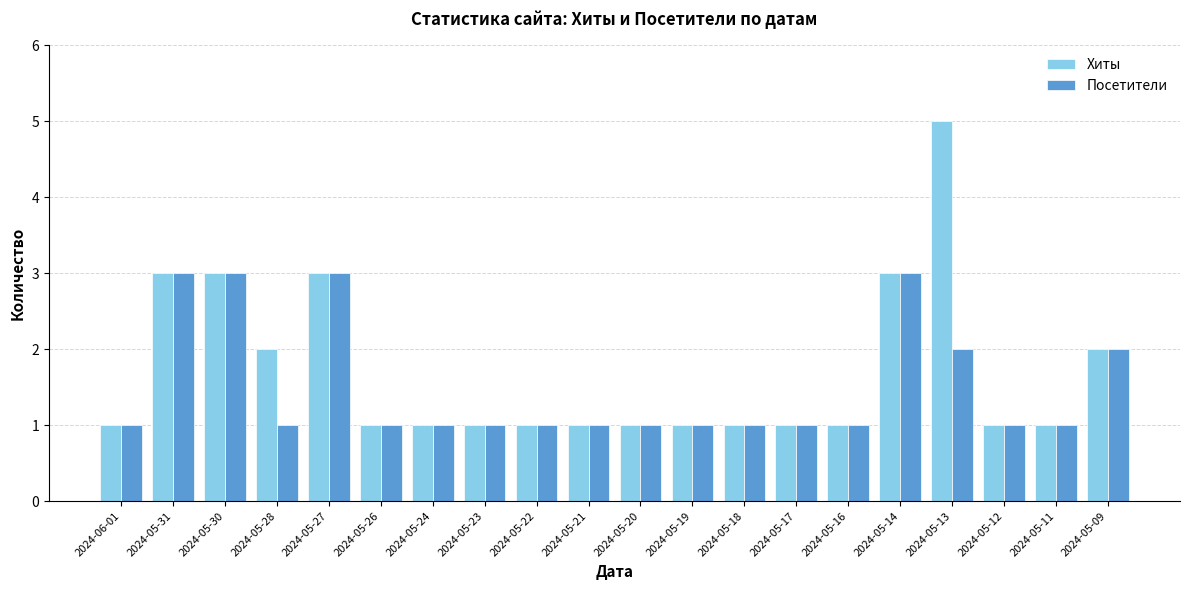

What is the approximate value of Посетители at 2024-05-30?

3